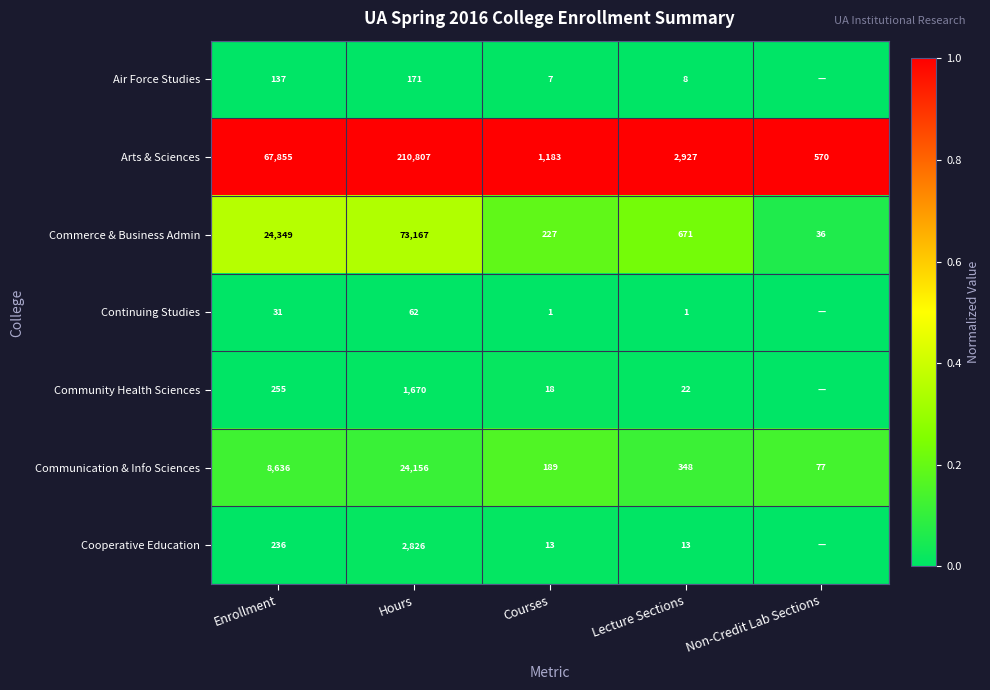

The value of Commerce & Business Admin at Hours is 0.5. True or false?

False